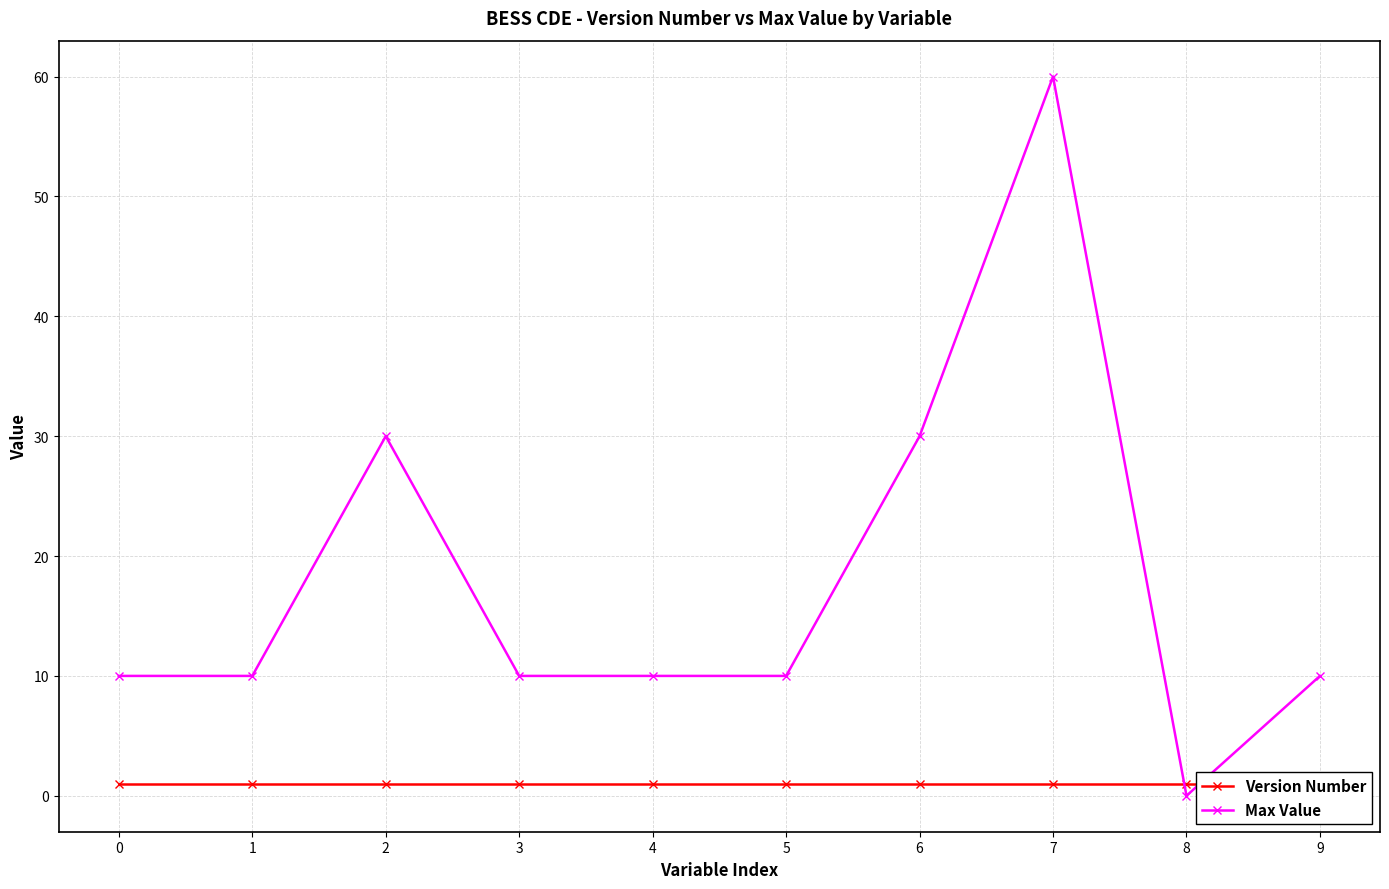

True or false: Version Number has a value of 1 at 7.

True